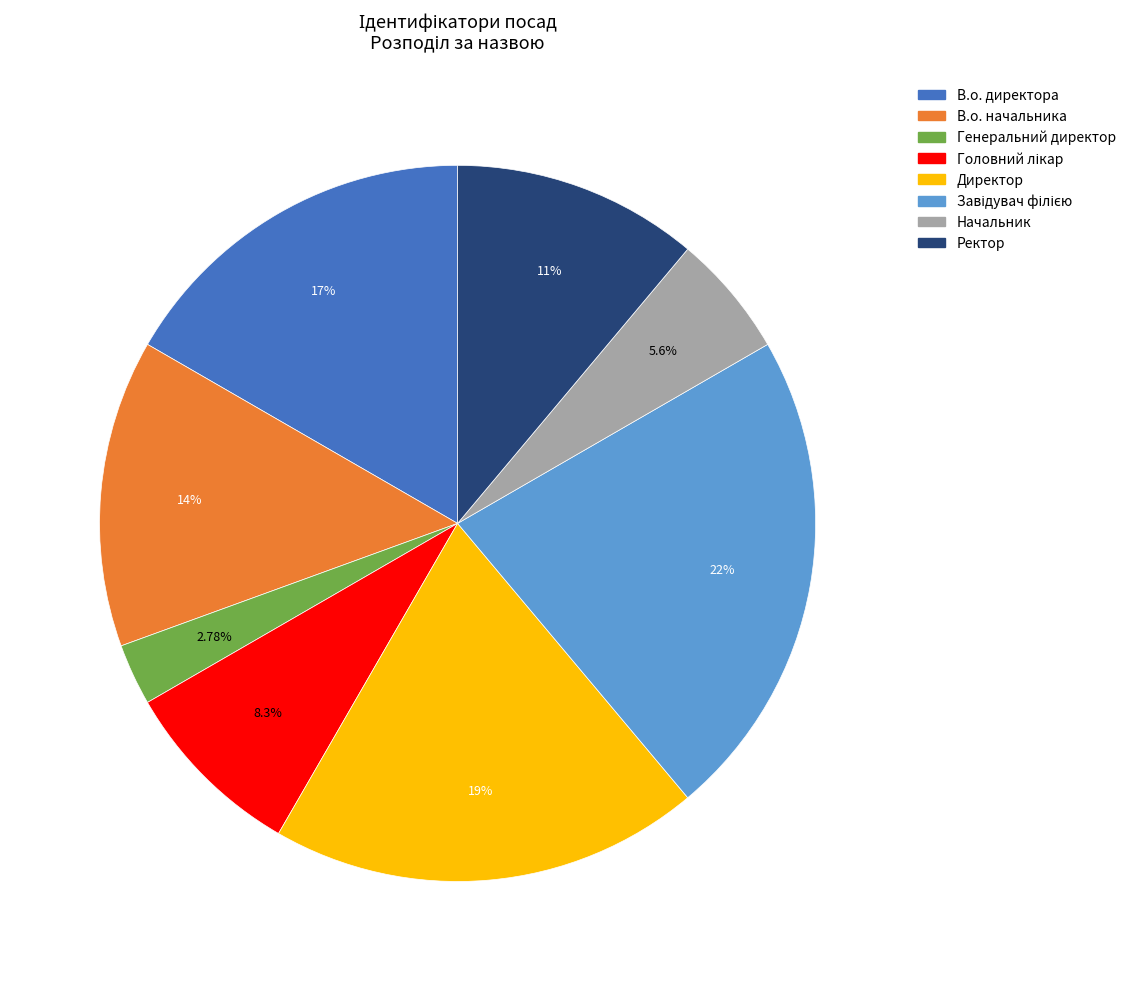

True or false: В.о. директора accounts for 29% of the total.

False